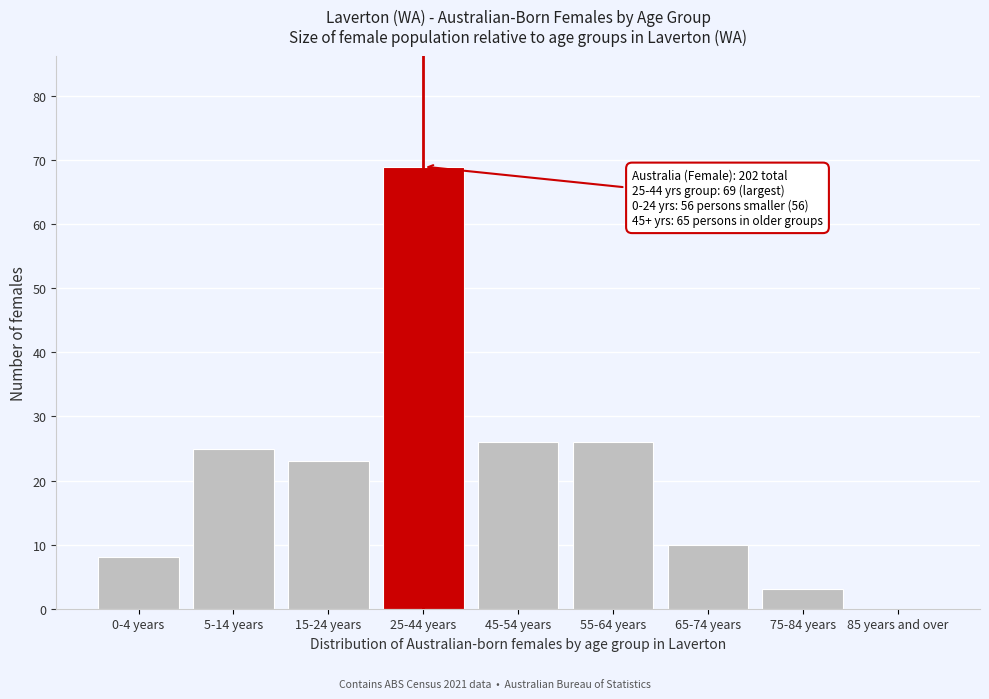

Reading left to right, extract all data points from this chart.

0-4 years=8	5-14 years=25	15-24 years=23	25-44 years=69	45-54 years=26	55-64 years=26	65-74 years=10	75-84 years=3	85 years and over=0